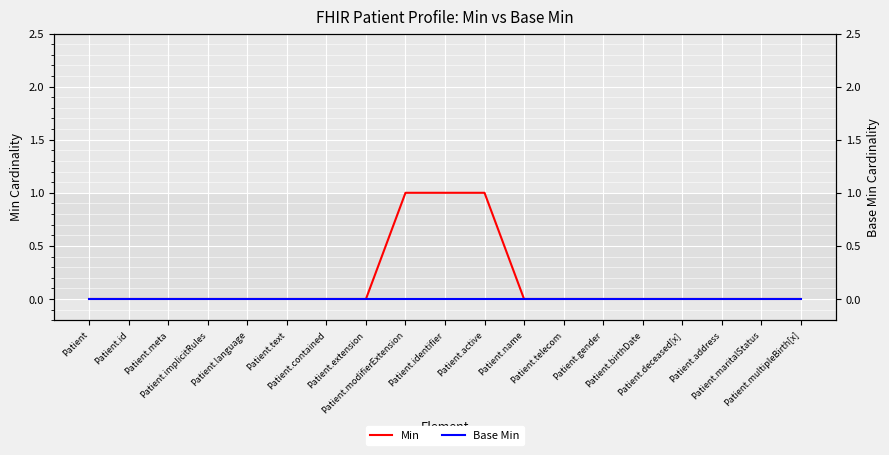

True or false: Min and Base Min cross at least once.

False